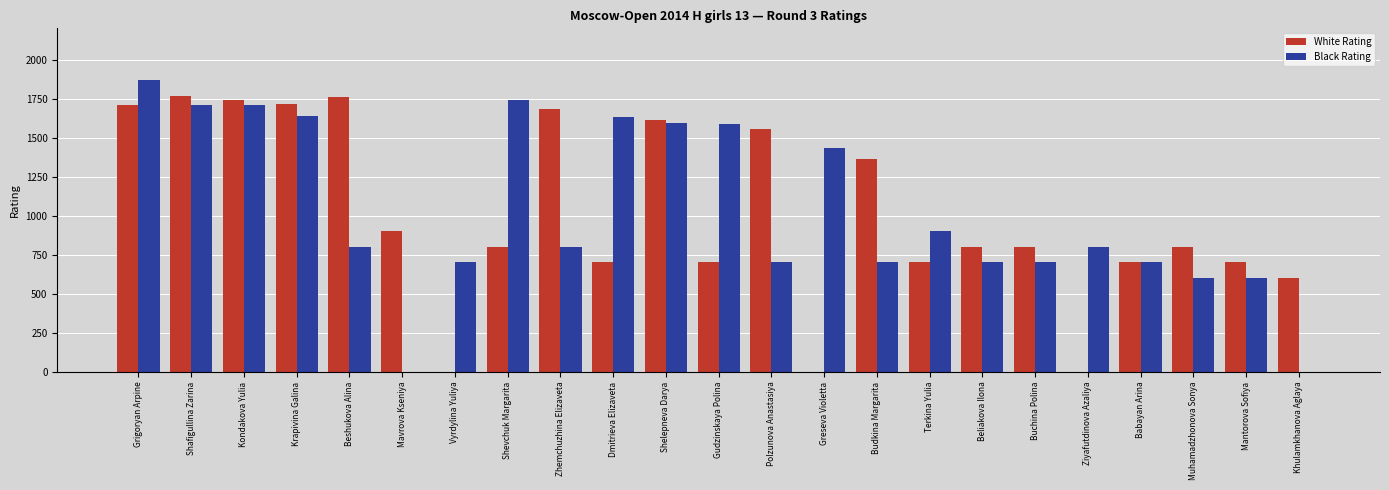

What is the total value across all series at Gudzinskaya Polina?

2285